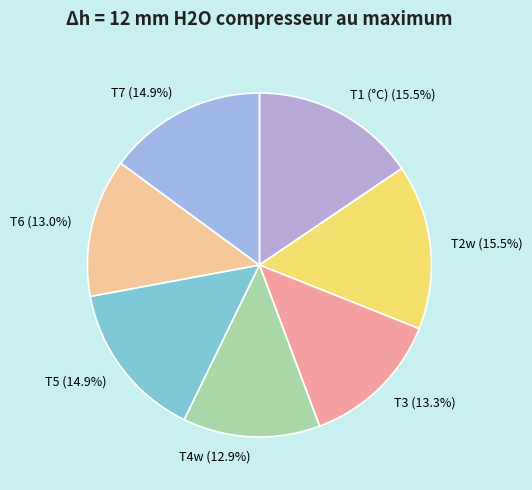

To the nearest percent, what portion does T4w represent?

13%